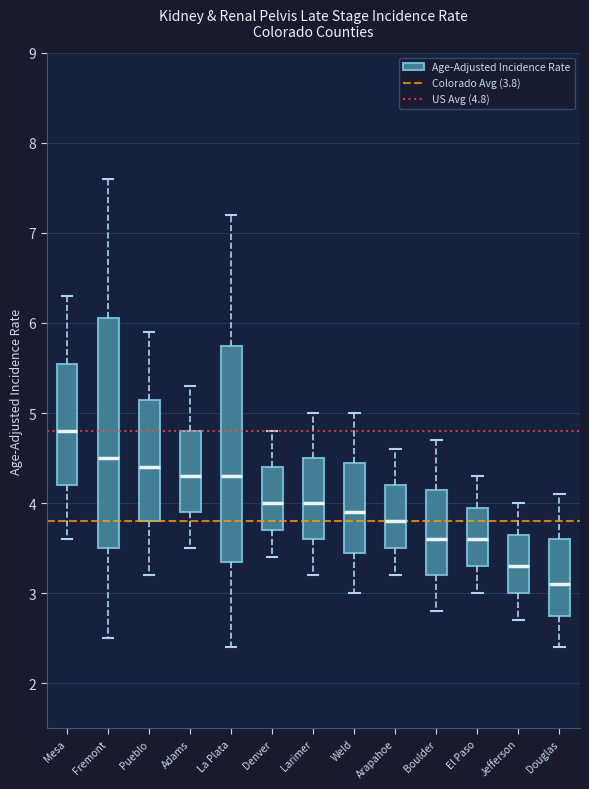

Reading left to right, transcribe this box plot: for each box, give where its median line is, the range the box spans, and where its two whiskers end, as read against the y-axis. The values are not printed on the chart, so give them approximately, as read against the axis.

Mesa: median 4.8, box 4.2 to 5.6, whiskers 3.6 to 6.3
Fremont: median 4.5, box 3.5 to 6.1, whiskers 2.5 to 7.6
Pueblo: median 4.4, box 3.8 to 5.2, whiskers 3.2 to 5.9
Adams: median 4.3, box 3.9 to 4.8, whiskers 3.5 to 5.3
La Plata: median 4.3, box 3.4 to 5.8, whiskers 2.4 to 7.2
Denver: median 4.0, box 3.7 to 4.4, whiskers 3.4 to 4.8
Larimer: median 4.0, box 3.6 to 4.5, whiskers 3.2 to 5.0
Weld: median 3.9, box 3.5 to 4.5, whiskers 3.0 to 5.0
Arapahoe: median 3.8, box 3.5 to 4.2, whiskers 3.2 to 4.6
Boulder: median 3.6, box 3.2 to 4.2, whiskers 2.8 to 4.7
El Paso: median 3.6, box 3.3 to 4.0, whiskers 3.0 to 4.3
Jefferson: median 3.3, box 3.0 to 3.7, whiskers 2.7 to 4.0
Douglas: median 3.1, box 2.8 to 3.6, whiskers 2.4 to 4.1